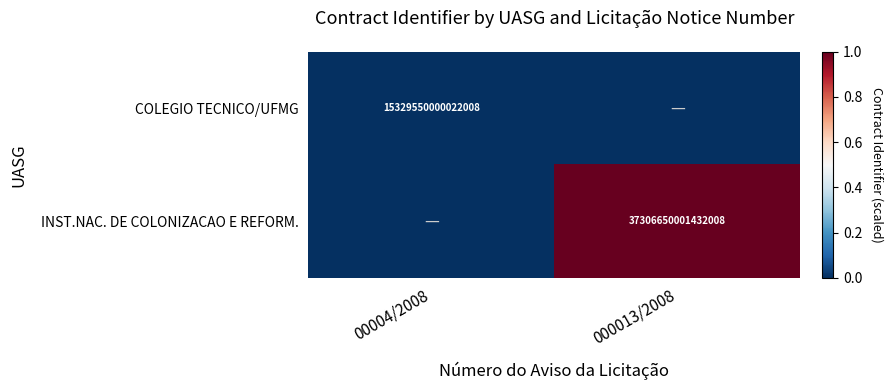

True or false: INST.NAC. DE COLONIZACAO E REFORM. has a value of 11819583157409830 at 000013/2008.

False